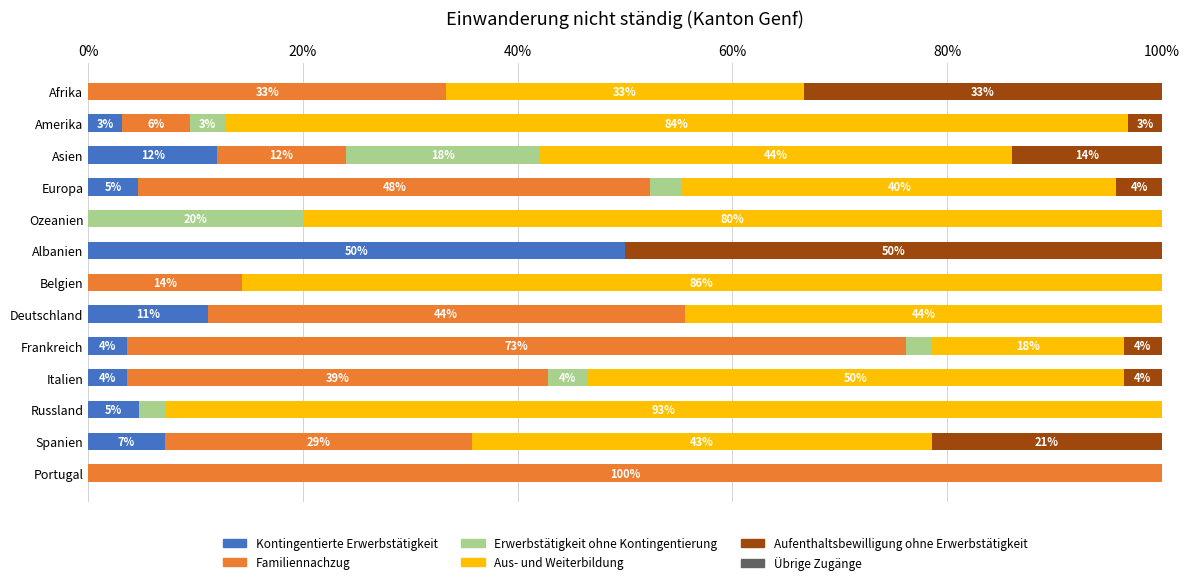

What is the total value across all series at Europa?

100.0